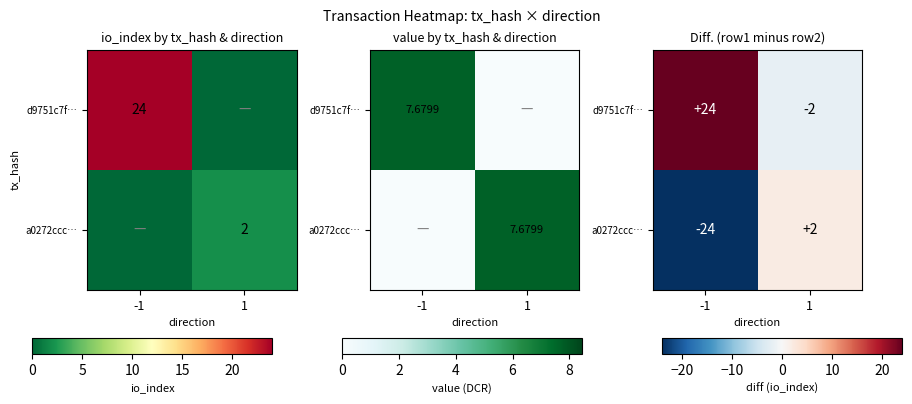

The a0272ccc… series shows 1 at 1. True or false?

False